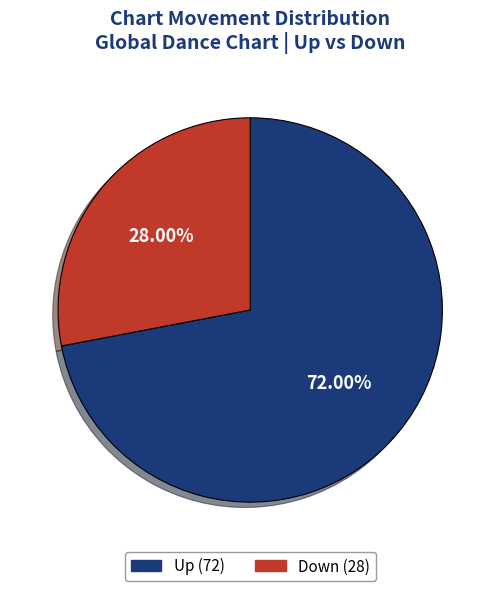

Is there a majority slice in this chart?

Yes